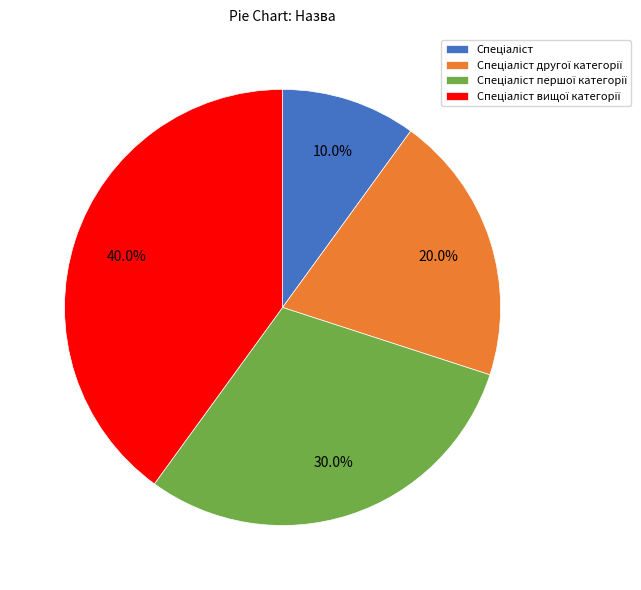

How many slices are in this pie chart?

4